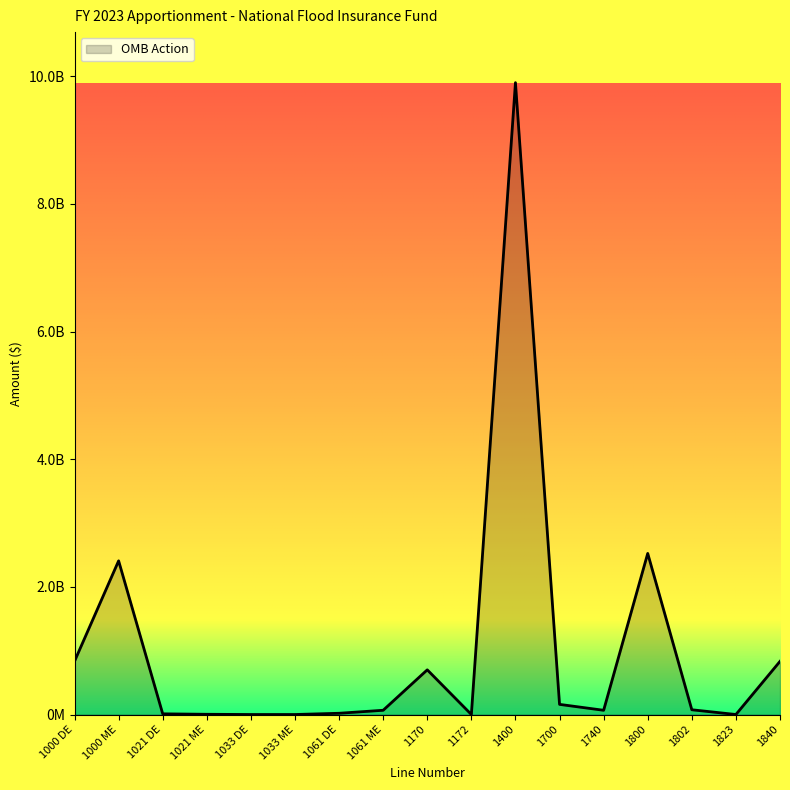

True or false: the data has more than 2 interior local peaks.

True